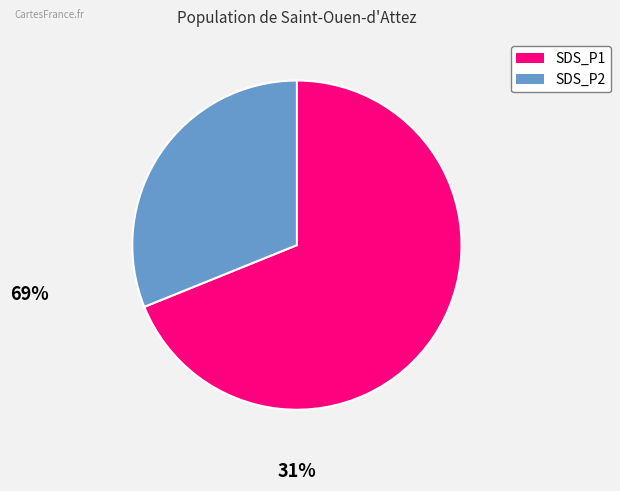

Is there any slice that represents more than half of the pie?

Yes